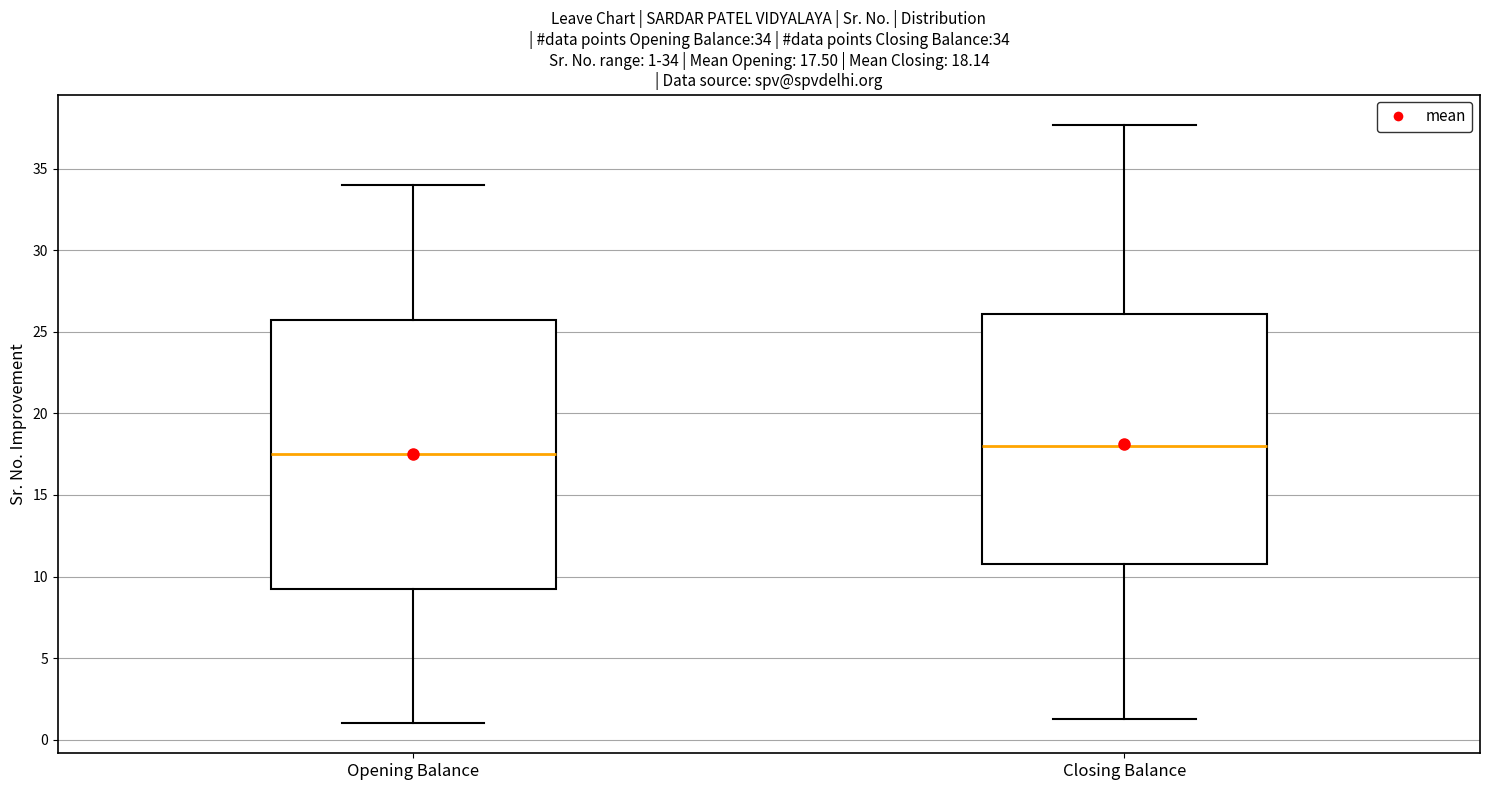

Comparing the boxes themselves (not the whiskers), which one is the tallest?

Opening Balance